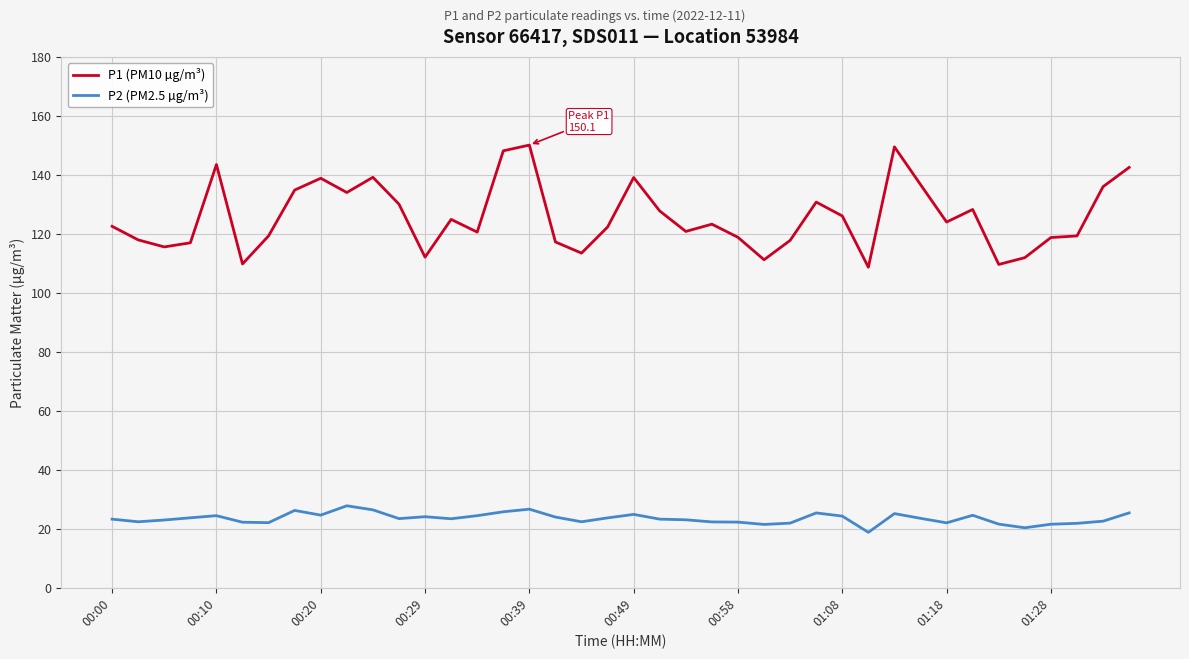

What is the smallest value displayed?

18.8